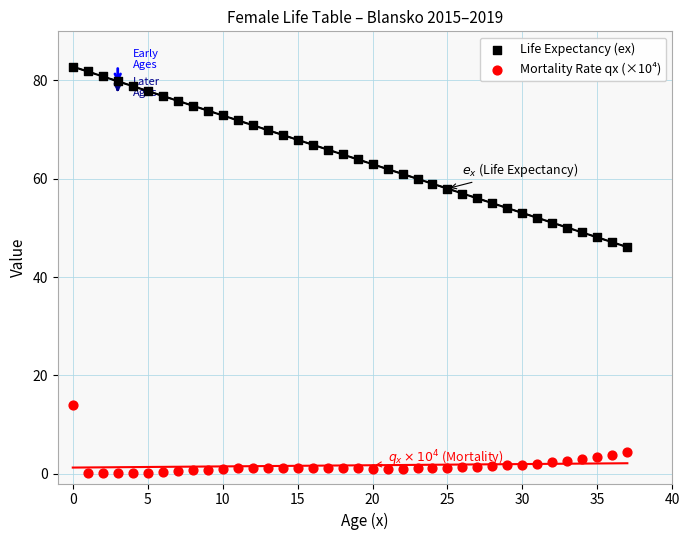

What are all the series names shown in the legend?

Life Expectancy (ex), Mortality Rate qx (×10⁴)